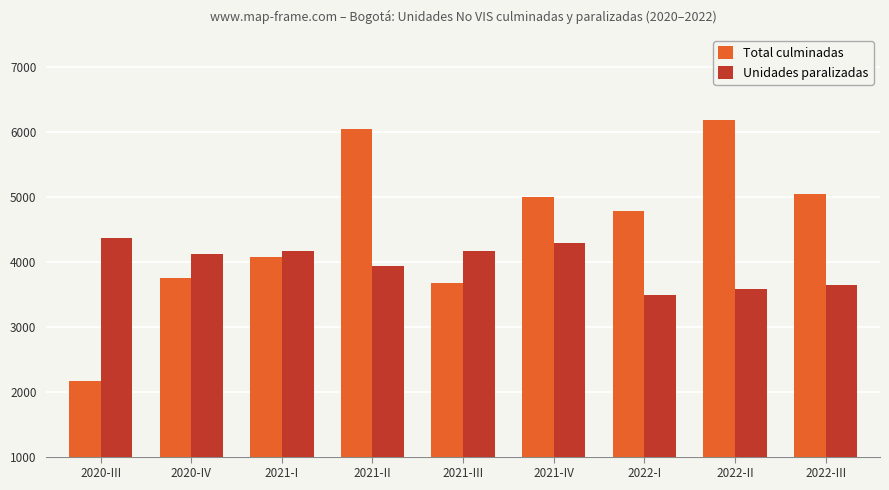

How many bars are there in each group?

2